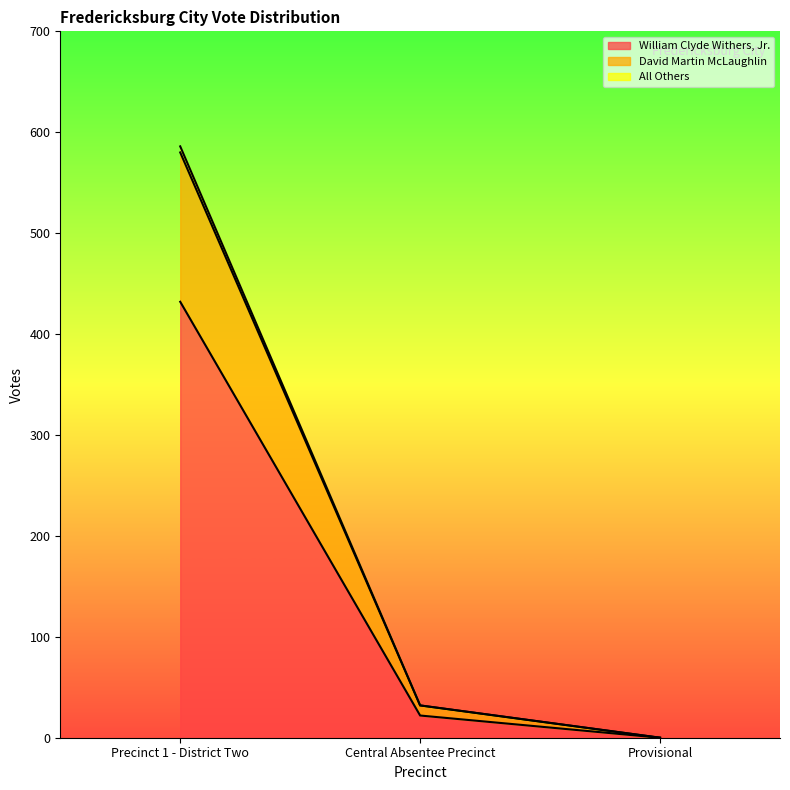

What is the label of the 3rd point from the right?

Precinct 1 - District Two